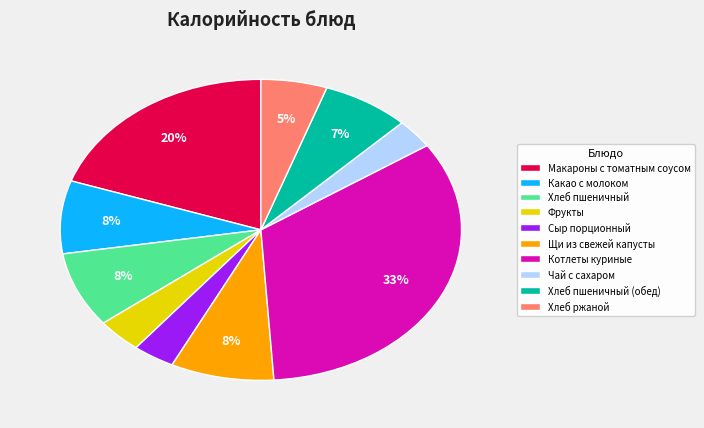

Which category has the biggest portion of the pie?

Котлеты куриные